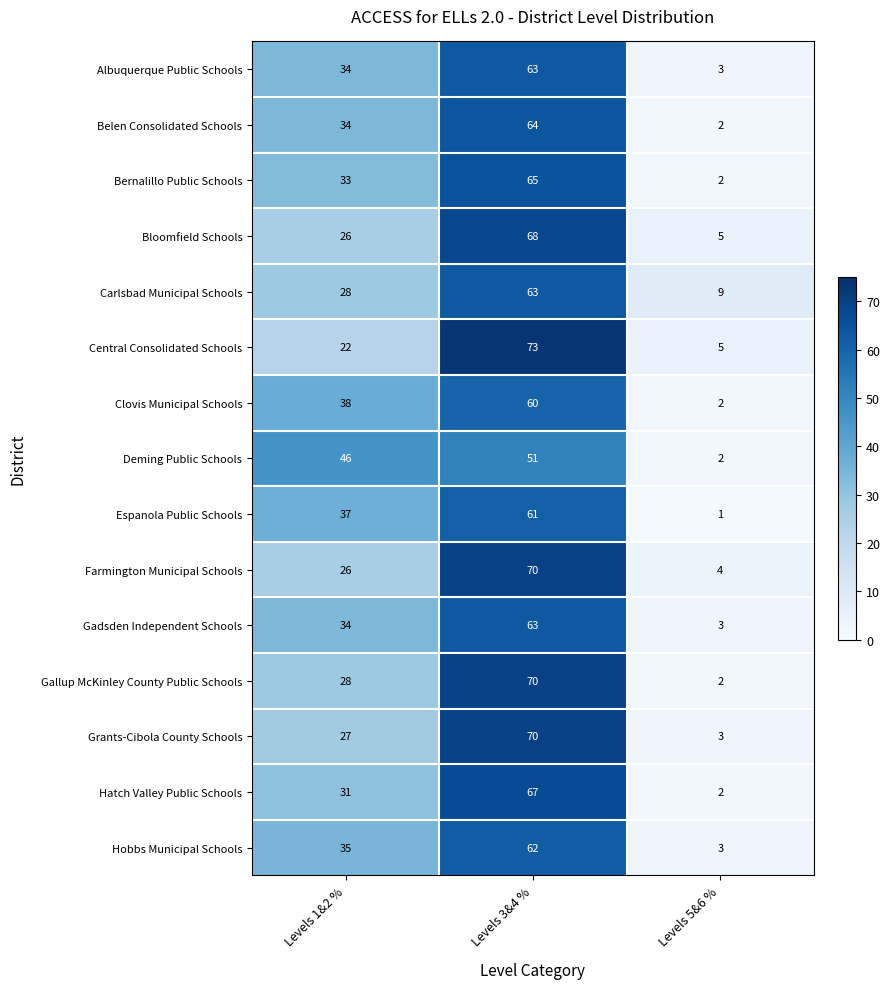

What is the minimum value shown in the chart?

1